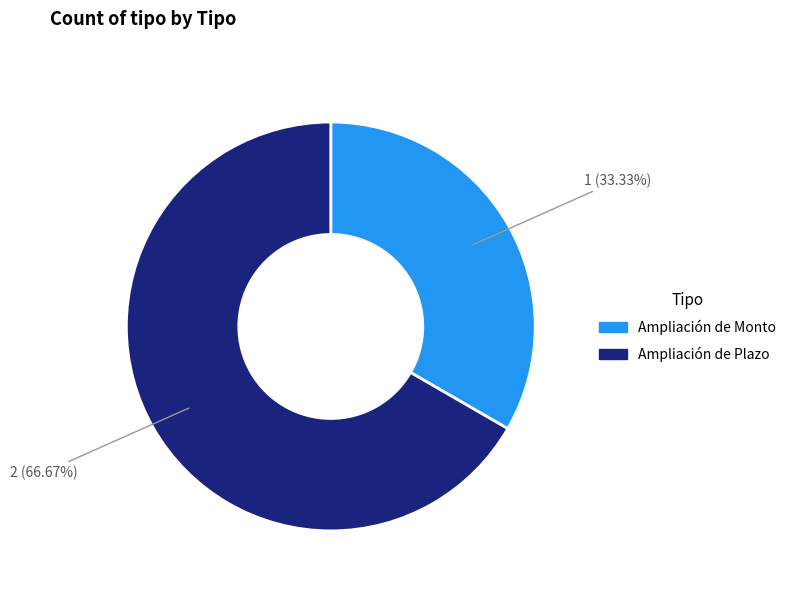

What is the ratio of the value at Ampliación de Monto to the value at Ampliación de Plazo?

0.5